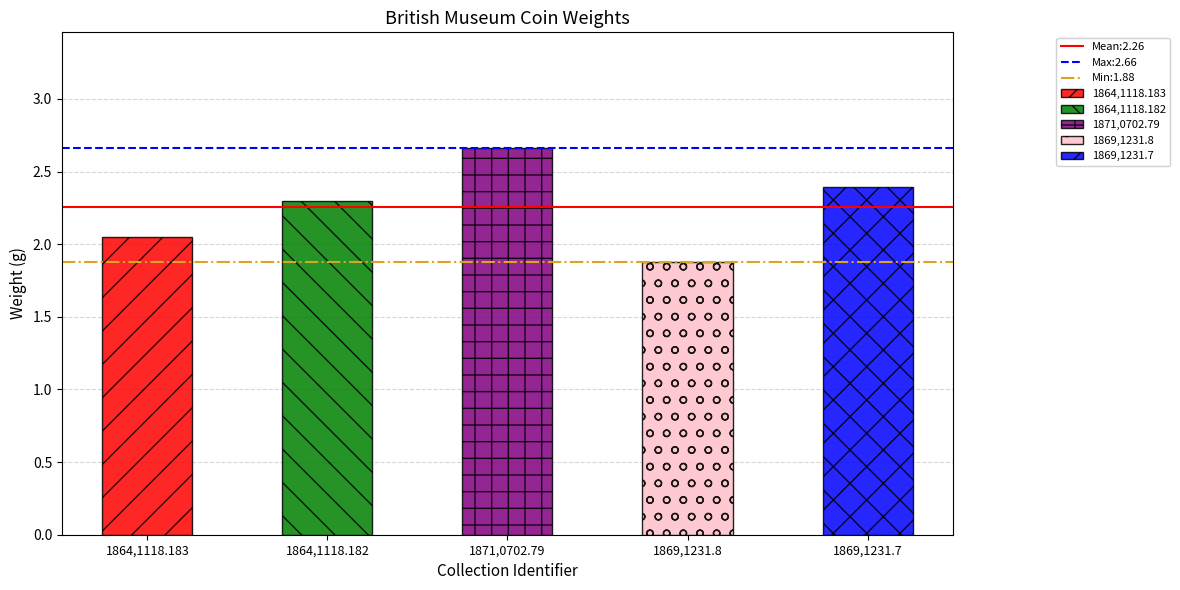

Reading right to left, what are all the values shown in this chart?

2.4	1.9	2.7	2.3	2.0